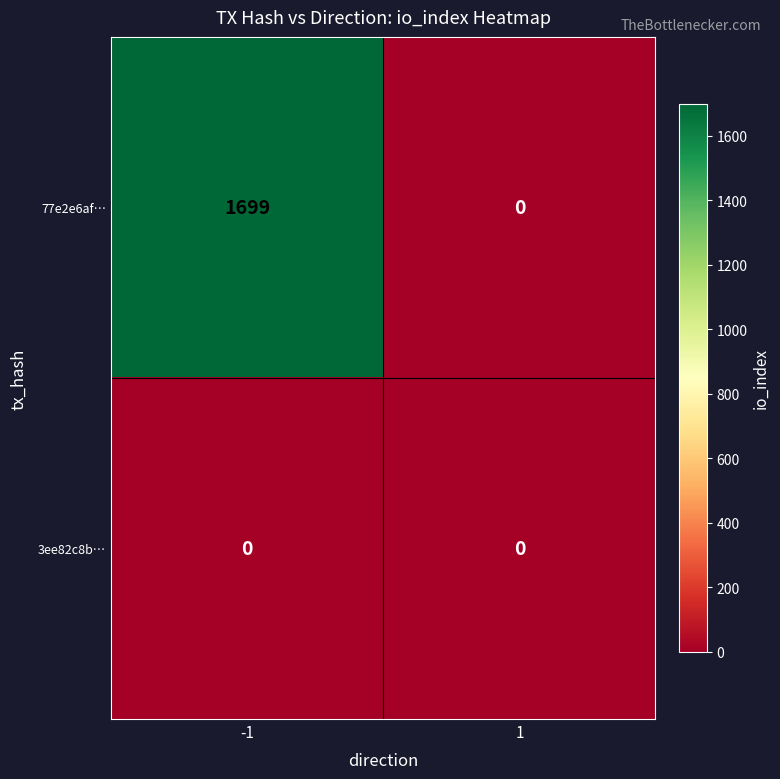

Rank the series at -1 from highest to lowest value.

77e2e6af…, 3ee82c8b…